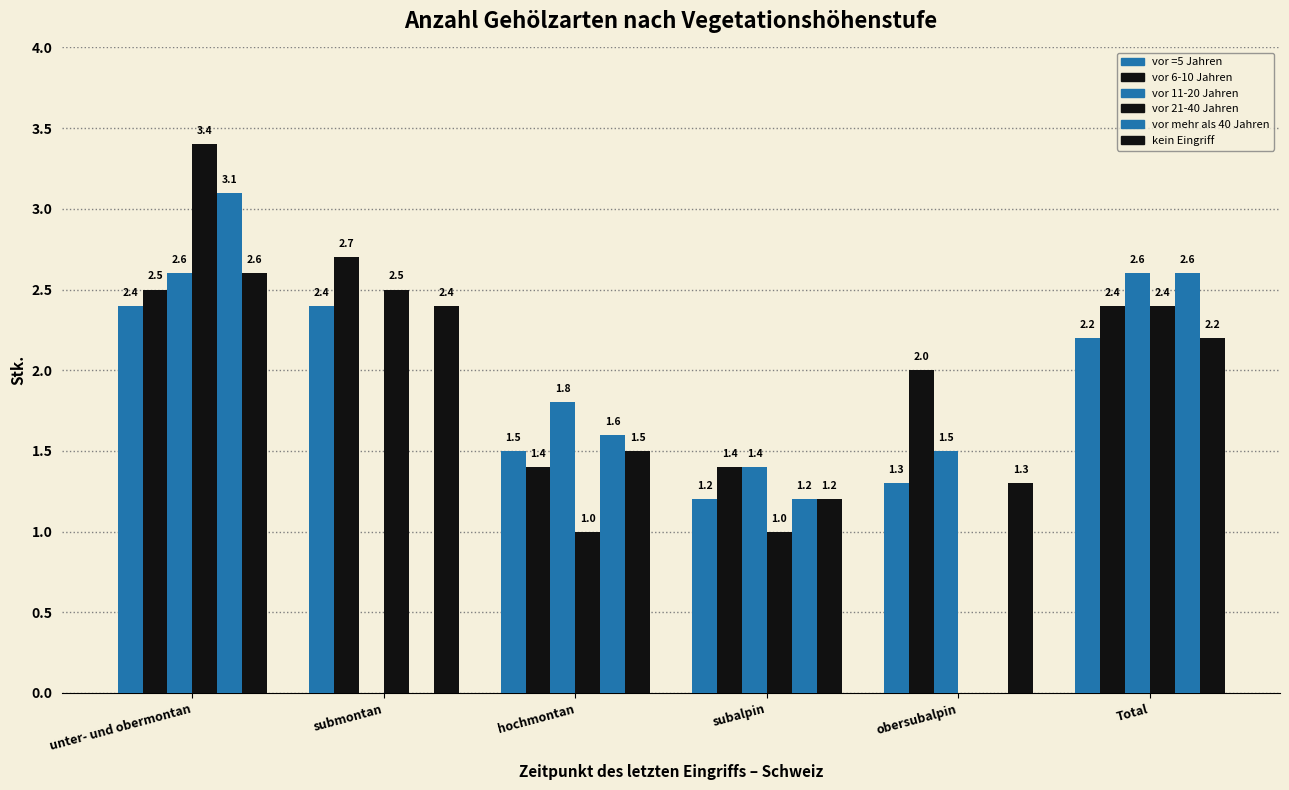

Does the chart contain stacked bars?

No